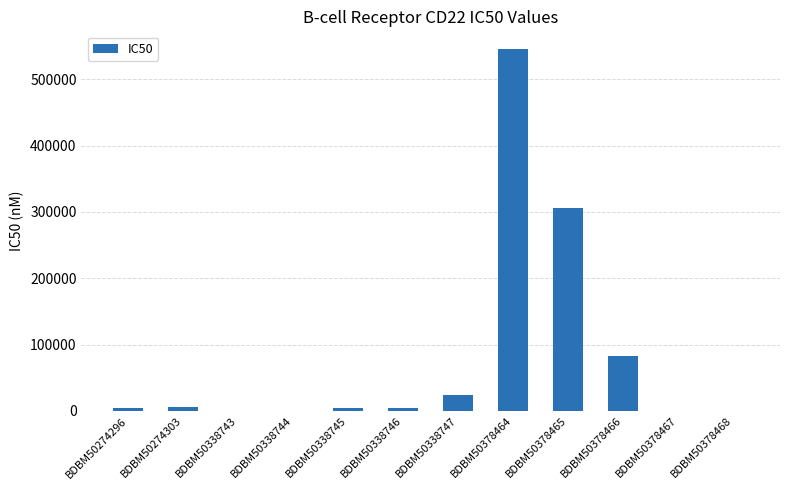

The value at BDBM50274303 is 6430. True or false?

True